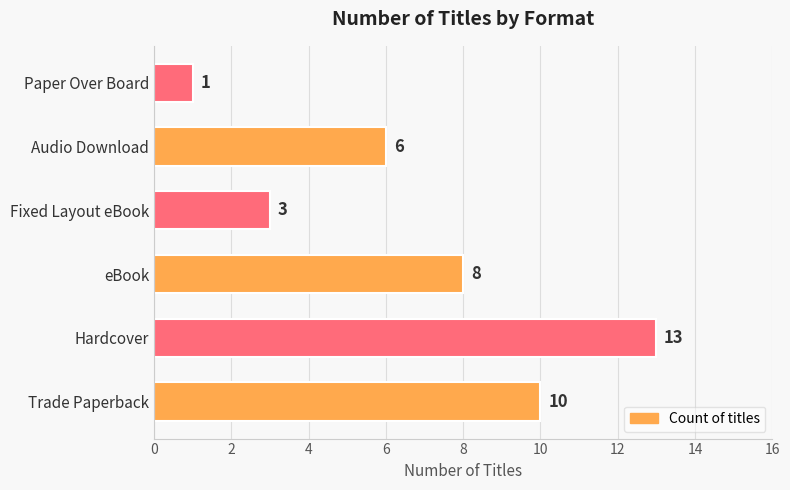

What is the difference between the maximum and minimum values?

12